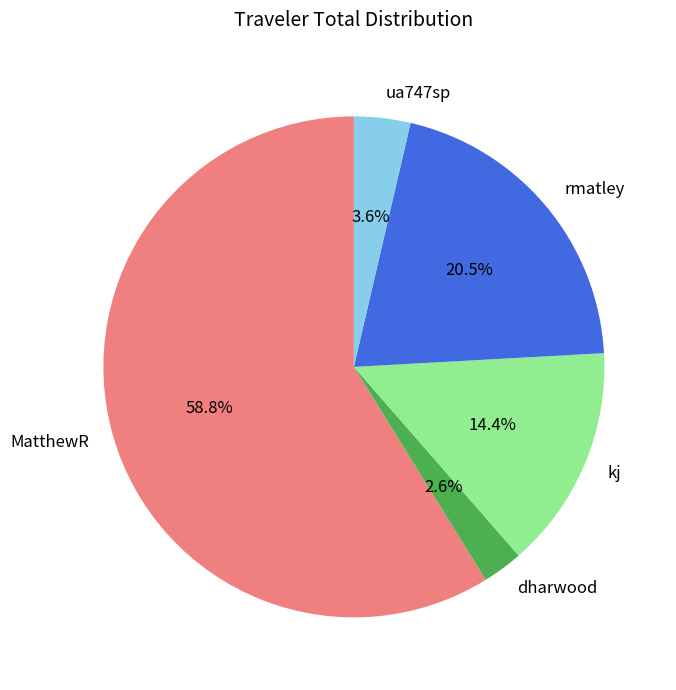

Does any single category account for the majority?

Yes